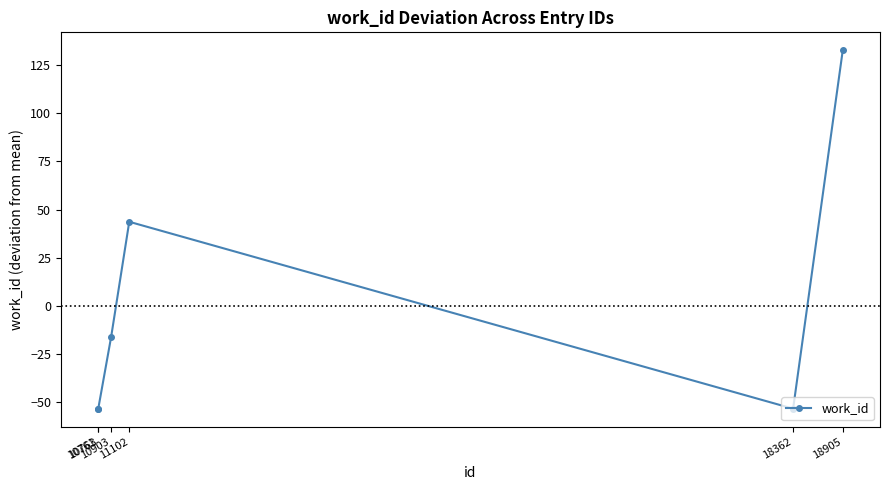

How many series are shown in this chart?

1